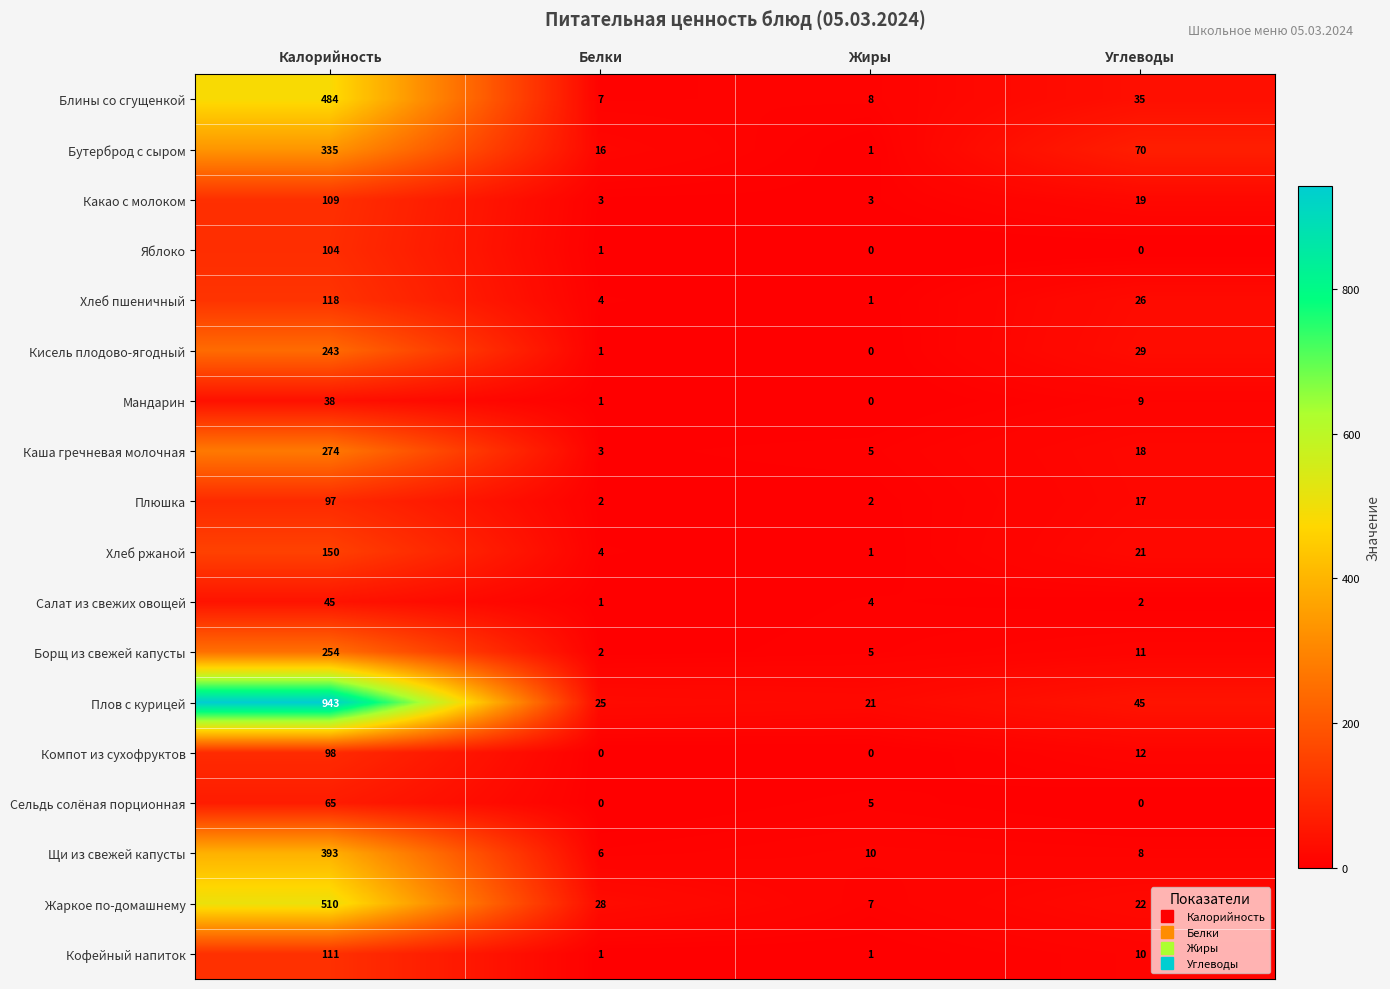

Rank the series at Калорийность from lowest to highest value.

Мандарин, Салат из свежих овощей, Сельдь солёная порционная, Плюшка, Компот из сухофруктов, Яблоко, Какао с молоком, Кофейный напиток, Хлеб пшеничный, Хлеб ржаной, Кисель плодово-ягодный, Борщ из свежей капусты, Каша гречневая молочная, Бутерброд с сыром, Щи из свежей капусты, Блины со сгущенкой, Жаркое по-домашнему, Плов с курицей